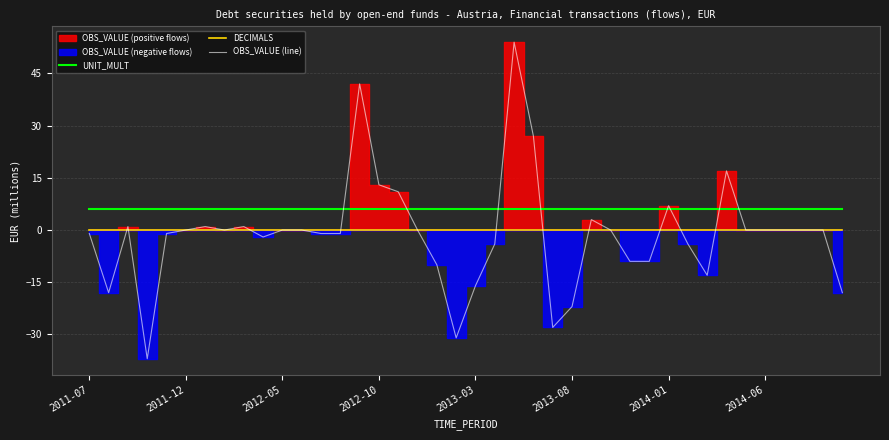

What is the highest value of the UNIT_MULT series?

6